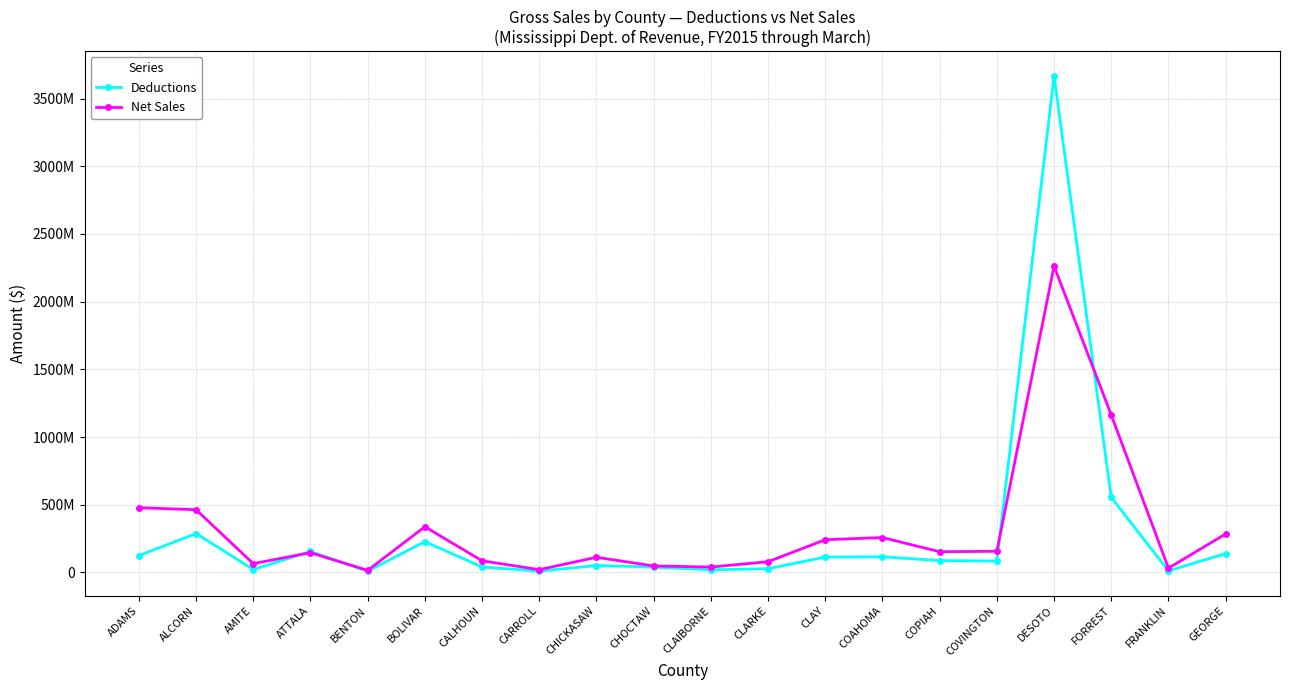

At which category is the sum across all series the highest?

DESOTO